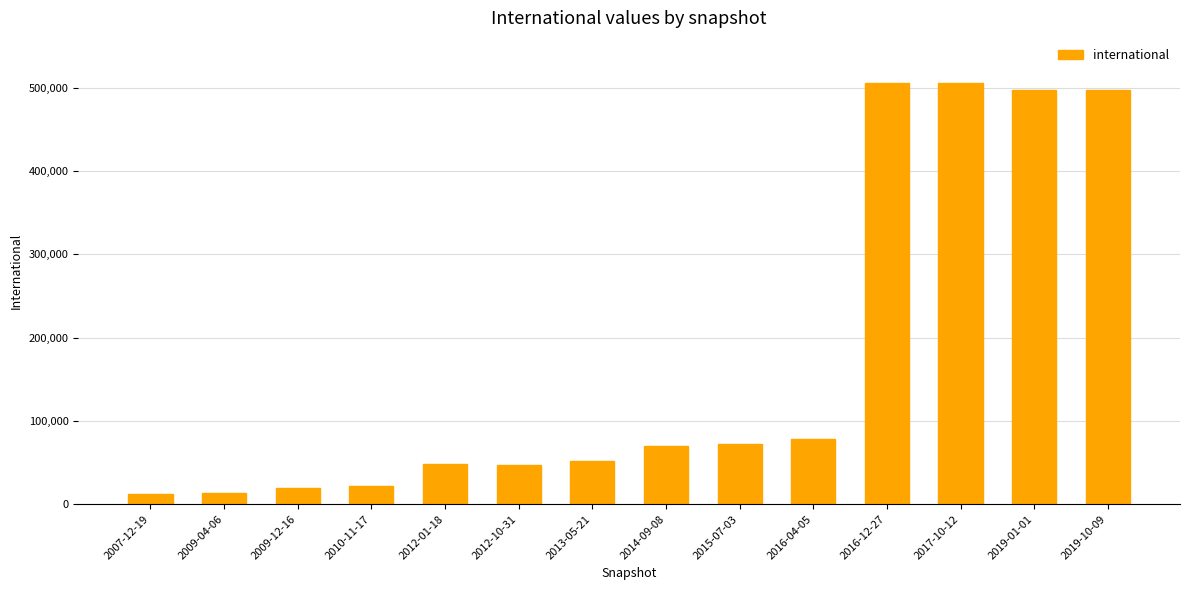

What is the value of the 4th bar from the left?

21996